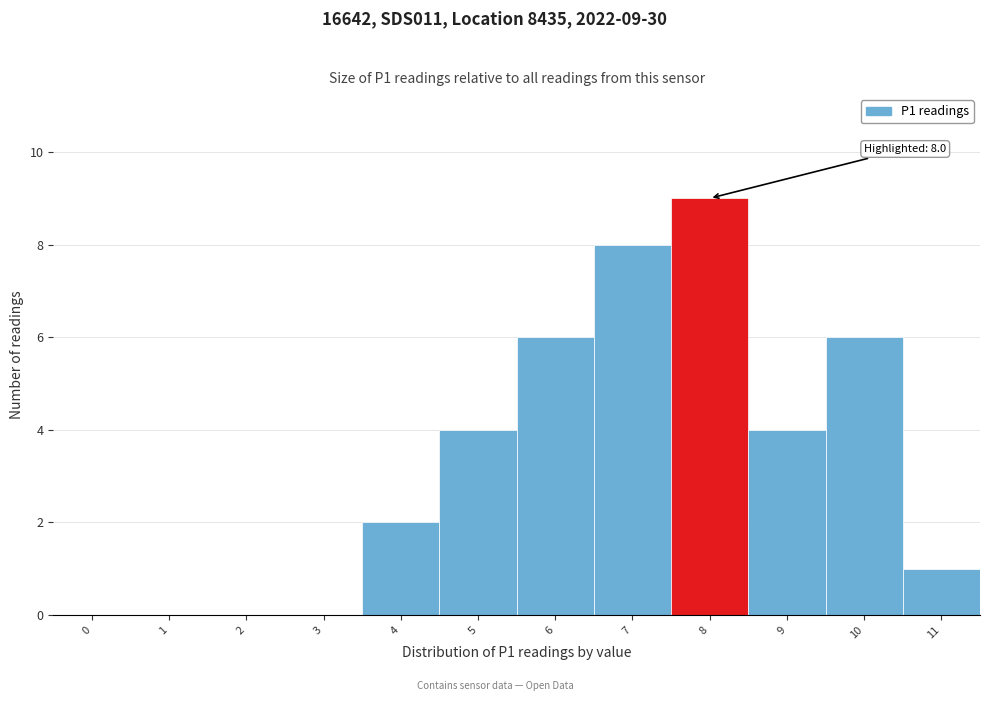

Reading left to right, list all the values displayed in this chart.

0=0	1=0	2=0	3=0	4=2	5=4	6=6	7=8	8=9	9=4	10=6	11=1